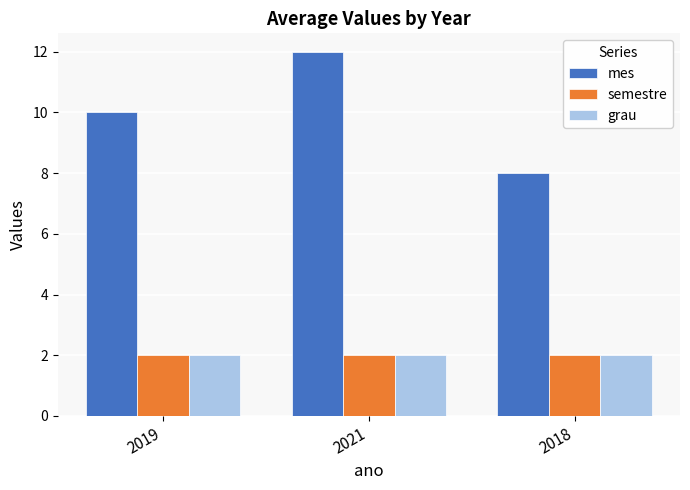

Which series changed the most between 2019 and 2018?

mes